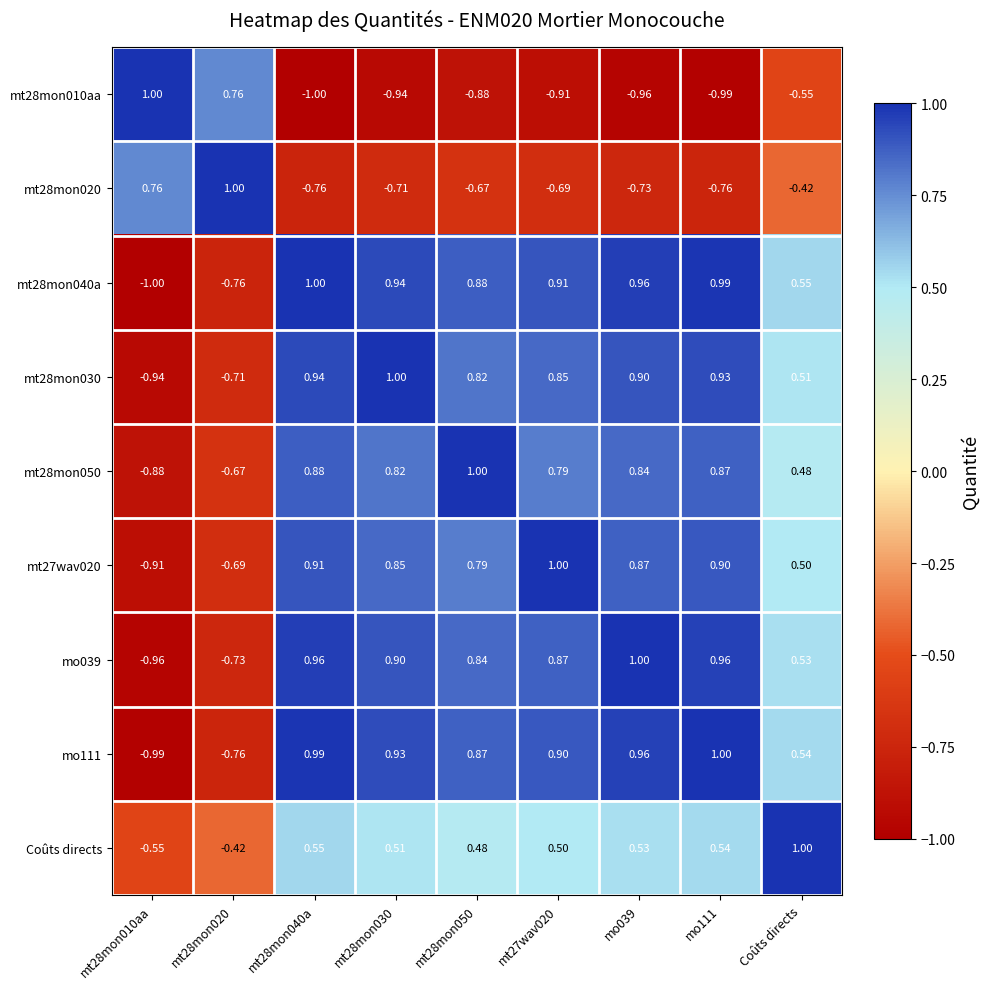

What is the minimum value shown in the chart?

-1.0